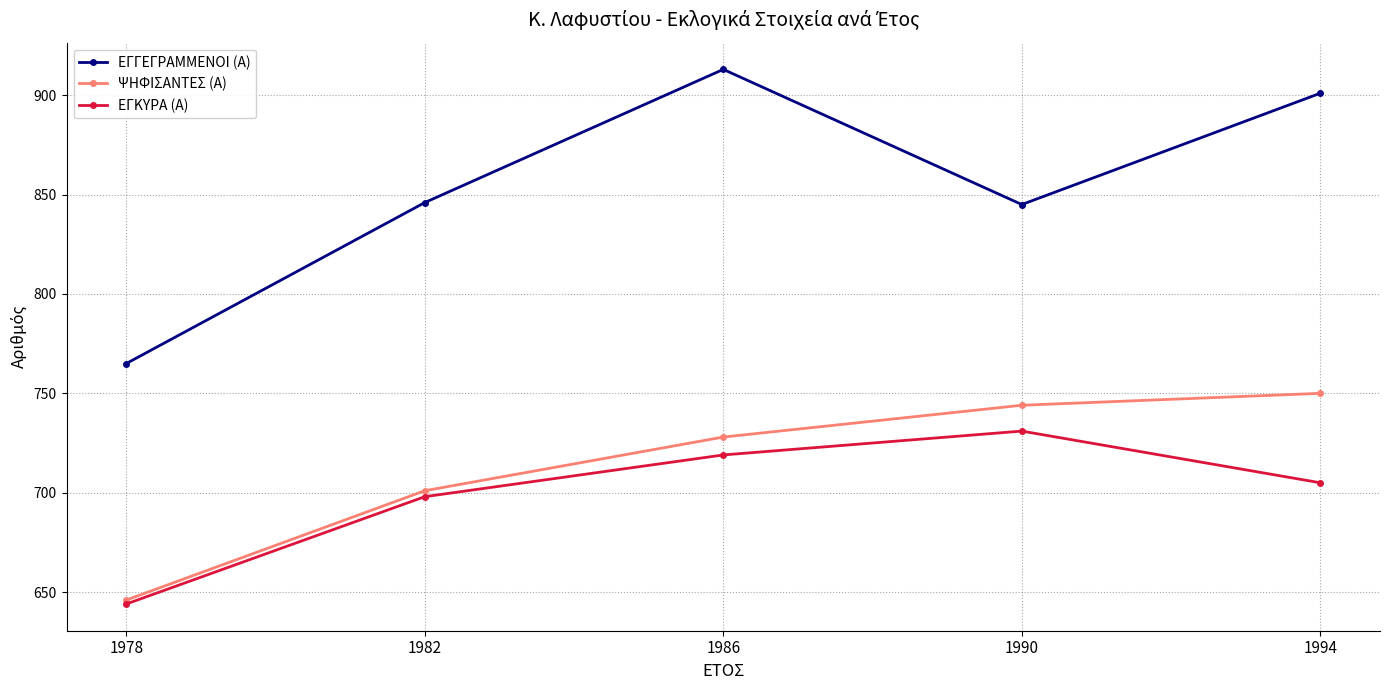

At how many categories does at least one series exceed 783?

4